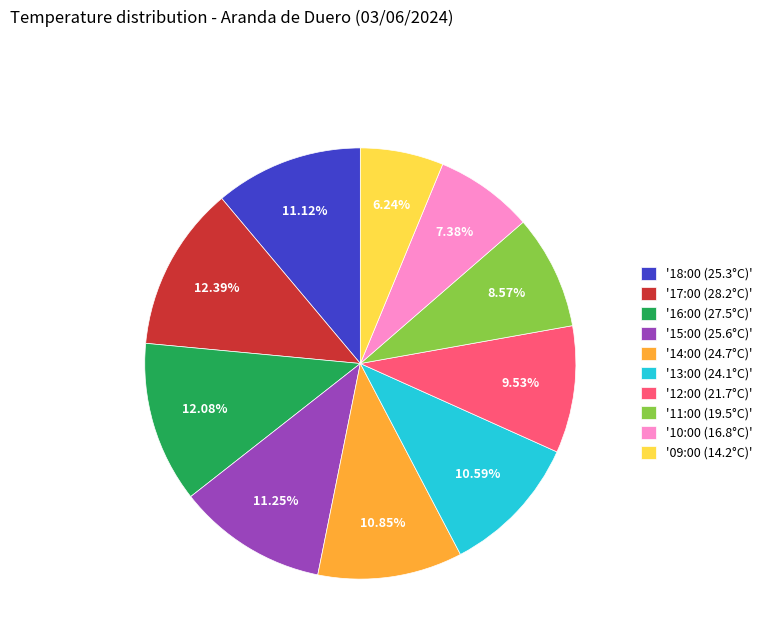

Is the sum of '17:00 (28.2°C)' and '10:00 (16.8°C)' greater than half?

No